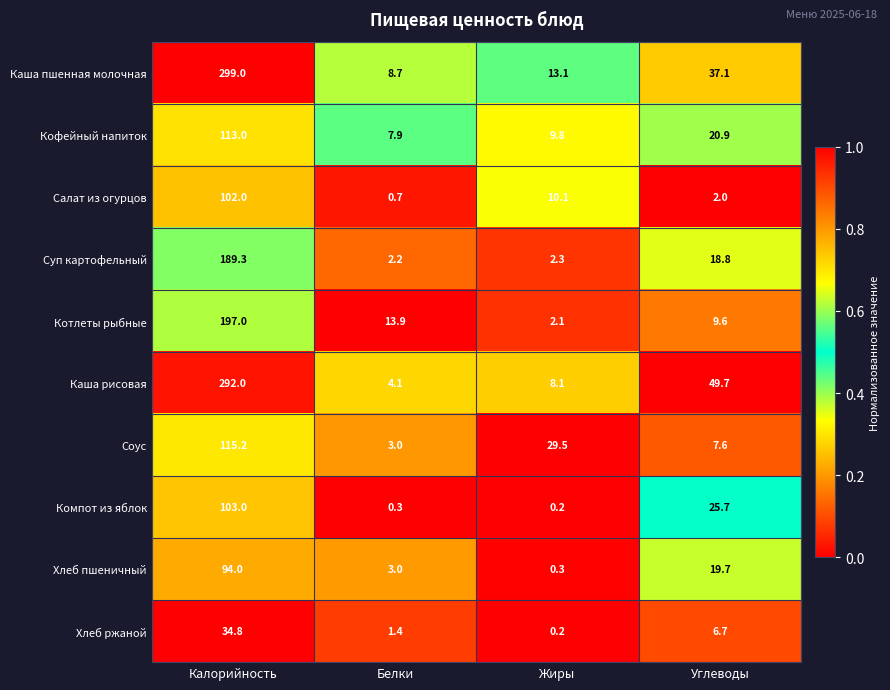

The Кофейный напиток series shows 43.5 at Калорийность. True or false?

False